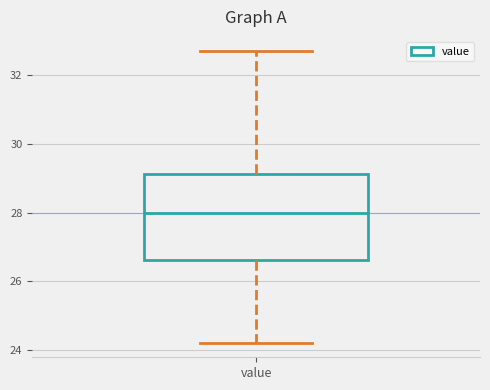

Where is the upper edge of the box for value on the y-axis? The values are not printed on the chart, so give them approximately, as read against the axis.

29.2